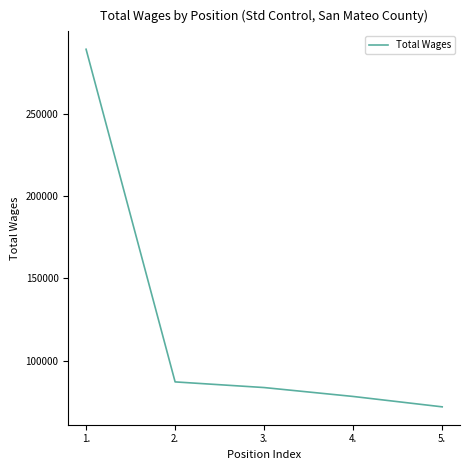

Is it true that the value at 4. is 78338?

True